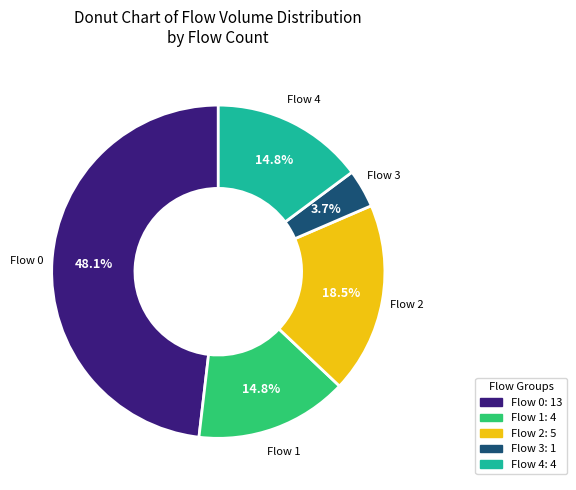

Does any single category account for the majority?

No